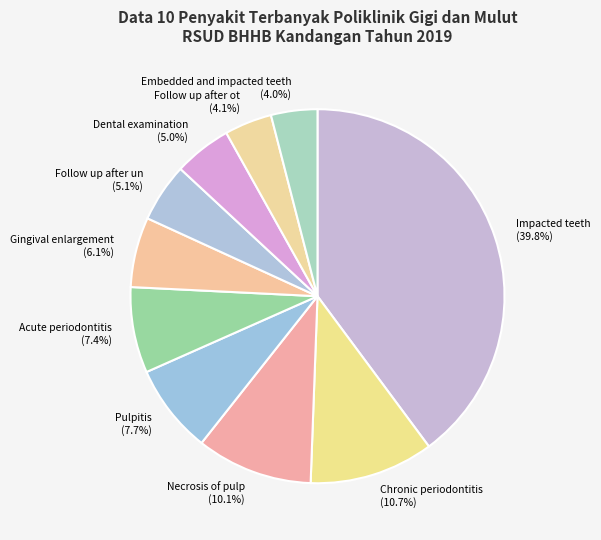

Which slice is the largest?

Impacted teeth